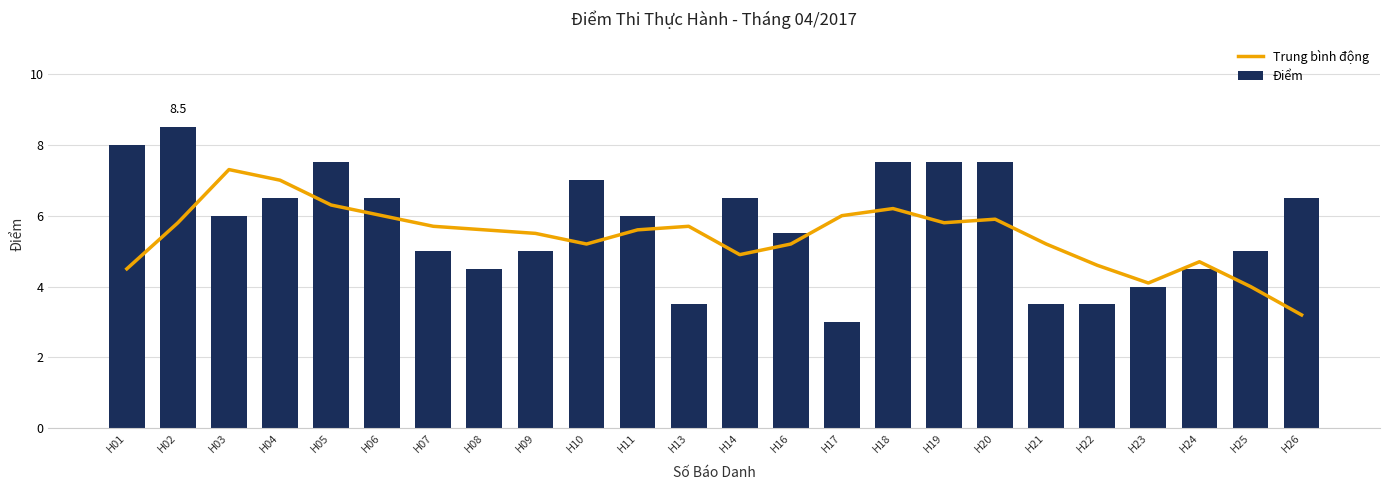

Reading left to right, extract all data points from this chart.

Trung bình động: H01=4.5	H02=5.8	H03=7.3	H04=7.0	H05=6.3	H06=6.0	H07=5.7	H08=5.6	H09=5.5	H10=5.2	H11=5.6	H13=5.7	H14=4.9	H16=5.2	H17=6.0	H18=6.2	H19=5.8	H20=5.9	H21=5.2	H22=4.6	H23=4.1	H24=4.7	H25=4.0	H26=3.2
Điểm: H01=8.0	H02=8.5	H03=6.0	H04=6.5	H05=7.5	H06=6.5	H07=5.0	H08=4.5	H09=5.0	H10=7.0	H11=6.0	H13=3.5	H14=6.5	H16=5.5	H17=3.0	H18=7.5	H19=7.5	H20=7.5	H21=3.5	H22=3.5	H23=4.0	H24=4.5	H25=5.0	H26=6.5